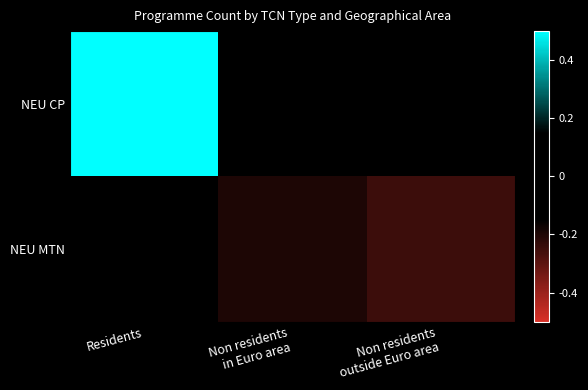

List the series in order of their peak value, highest first.

NEU CP, NEU MTN